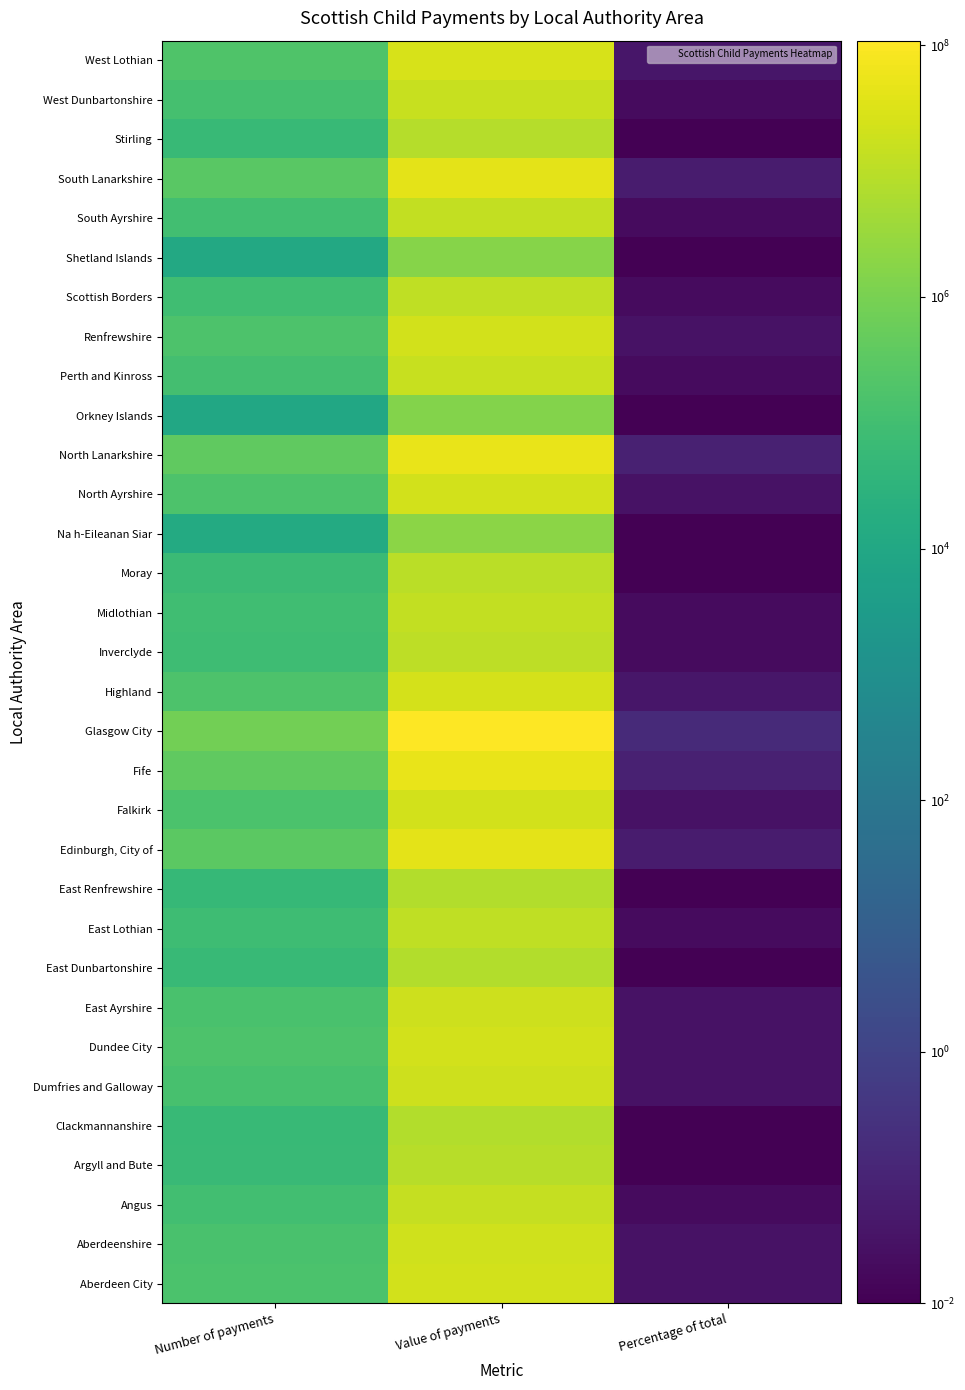

Reading left to right, extract all data points from this chart.

Aberdeen City: Number of payments=161700.0	Value of payments=21654335.0	Percentage of total=0.0
Aberdeenshire: Number of payments=146065.0	Value of payments=20163990.0	Percentage of total=0.0
Angus: Number of payments=102415.0	Value of payments=13788330.0	Percentage of total=0.0
Argyll and Bute: Number of payments=62230.0	Value of payments=8692260.0	Percentage of total=0.0
Clackmannanshire: Number of payments=55370.0	Value of payments=7617785.0	Percentage of total=0.0
Dumfries and Galloway: Number of payments=135905.0	Value of payments=19057730.0	Percentage of total=0.0
Dundee City: Number of payments=169165.0	Value of payments=22901805.0	Percentage of total=0.0
East Ayrshire: Number of payments=141775.0	Value of payments=19114625.0	Percentage of total=0.0
East Dunbartonshire: Number of payments=57920.0	Value of payments=7792840.0	Percentage of total=0.0
East Lothian: Number of payments=86840.0	Value of payments=11926900.0	Percentage of total=0.0
East Renfrewshire: Number of payments=53810.0	Value of payments=7505525.0	Percentage of total=0.0
Edinburgh, City of: Number of payments=322620.0	Value of payments=42914760.0	Percentage of total=0.1
Falkirk: Number of payments=156920.0	Value of payments=21458635.0	Percentage of total=0.0
Fife: Number of payments=377470.0	Value of payments=52073225.0	Percentage of total=0.1
Glasgow City: Number of payments=792270.0	Value of payments=108692780.0	Percentage of total=0.2
Highland: Number of payments=174500.0	Value of payments=24389415.0	Percentage of total=0.0
Inverclyde: Number of payments=85115.0	Value of payments=11345165.0	Percentage of total=0.0
Midlothian: Number of payments=92660.0	Value of payments=12821320.0	Percentage of total=0.0
Moray: Number of payments=70585.0	Value of payments=9855135.0	Percentage of total=0.0
Na h-Eileanan Siar: Number of payments=14210.0	Value of payments=2020210.0	Percentage of total=0.0
North Ayrshire: Number of payments=166220.0	Value of payments=22316260.0	Percentage of total=0.0
North Lanarkshire: Number of payments=386785.0	Value of payments=51482885.0	Percentage of total=0.1
Orkney Islands: Number of payments=10535.0	Value of payments=1560760.0	Percentage of total=0.0
Perth and Kinross: Number of payments=107920.0	Value of payments=15056330.0	Percentage of total=0.0
Renfrewshire: Number of payments=166405.0	Value of payments=22023830.0	Percentage of total=0.0
Scottish Borders: Number of payments=87615.0	Value of payments=12176240.0	Percentage of total=0.0
Shetland Islands: Number of payments=11045.0	Value of payments=1611685.0	Percentage of total=0.0
South Ayrshire: Number of payments=98015.0	Value of payments=13188375.0	Percentage of total=0.0
South Lanarkshire: Number of payments=303210.0	Value of payments=41031105.0	Percentage of total=0.1
Stirling: Number of payments=59585.0	Value of payments=8067640.0	Percentage of total=0.0
West Dunbartonshire: Number of payments=114000.0	Value of payments=15086650.0	Percentage of total=0.0
West Lothian: Number of payments=189285.0	Value of payments=25936140.0	Percentage of total=0.0